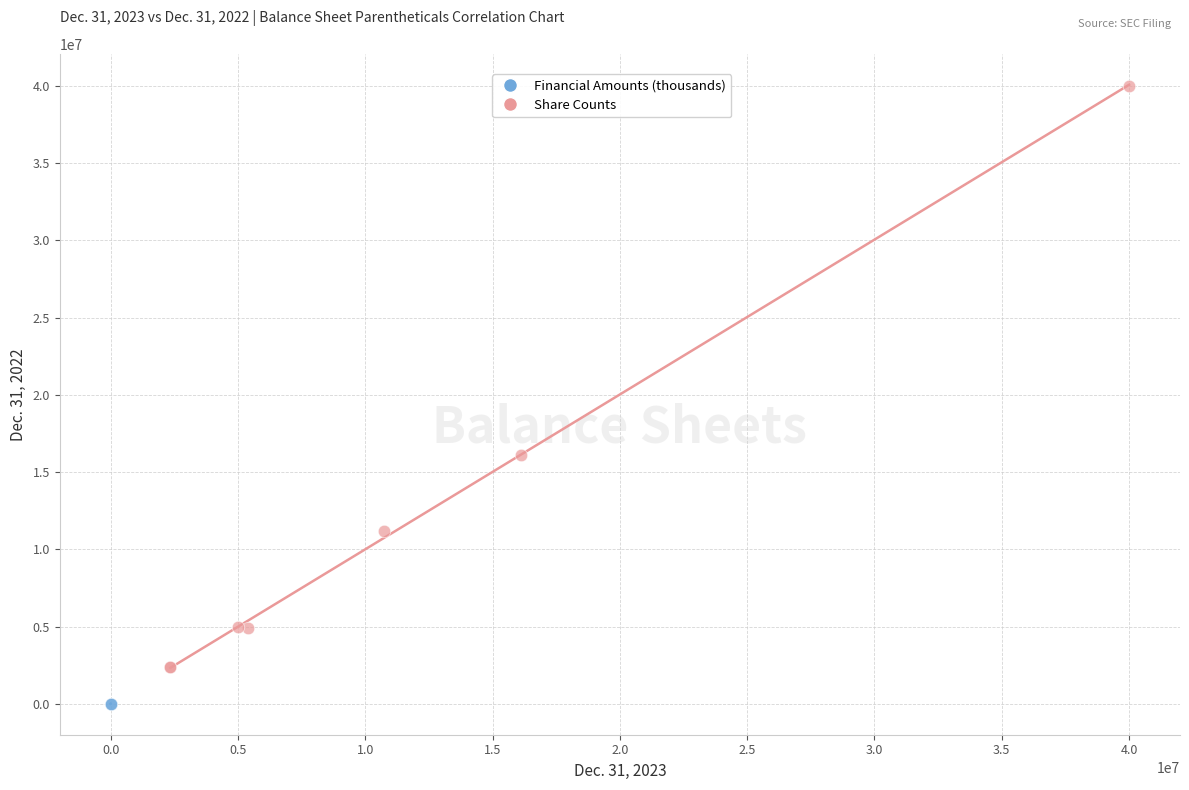

Which series has the largest Y range (max minus min)?

Share Counts